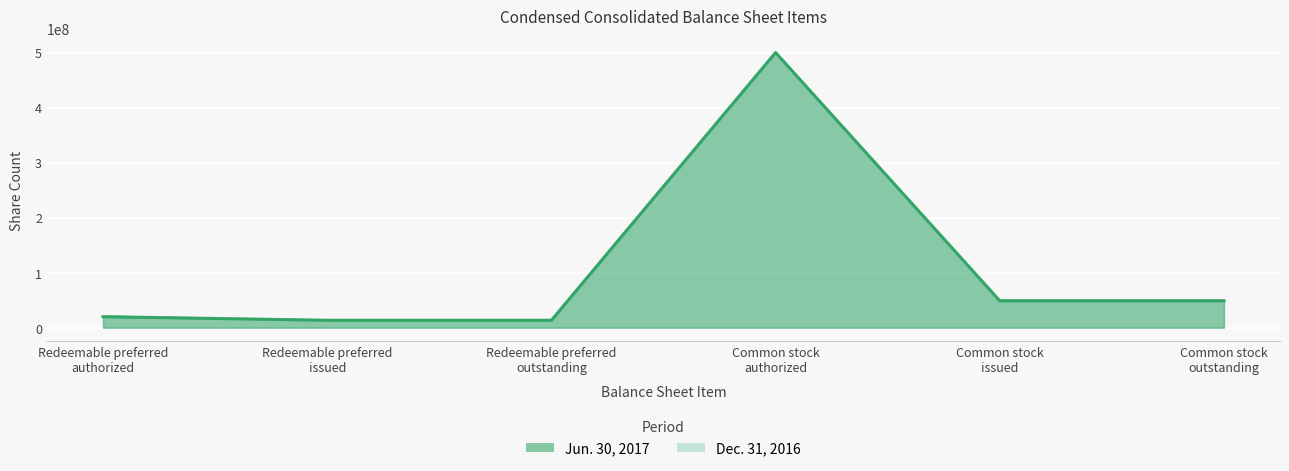

List the series in order of their overall mean, lowest first.

Dec. 31, 2016, Jun. 30, 2017